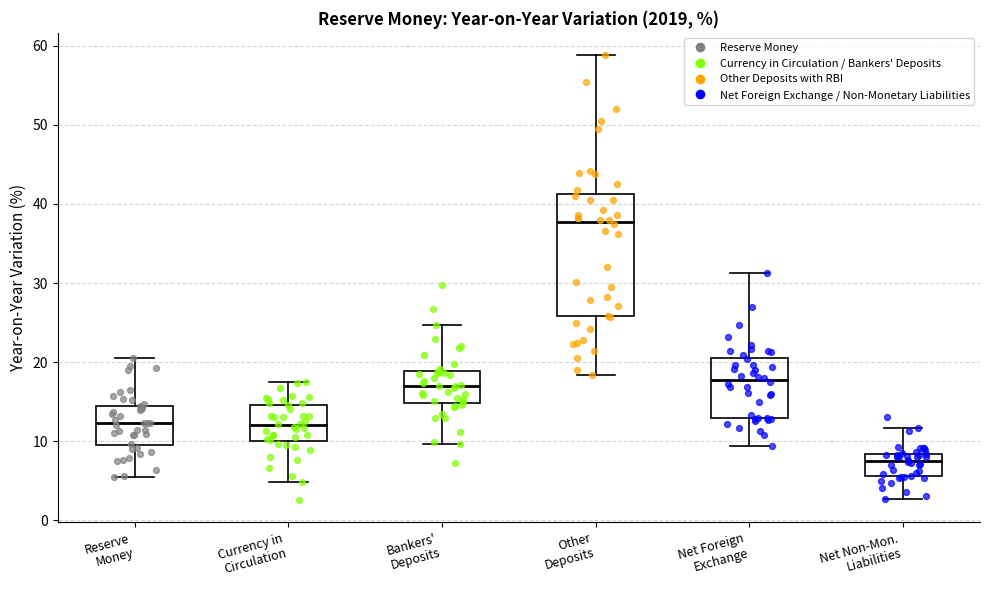

Comparing the boxes themselves (not the whiskers), which one is the tallest?

Other Deposits